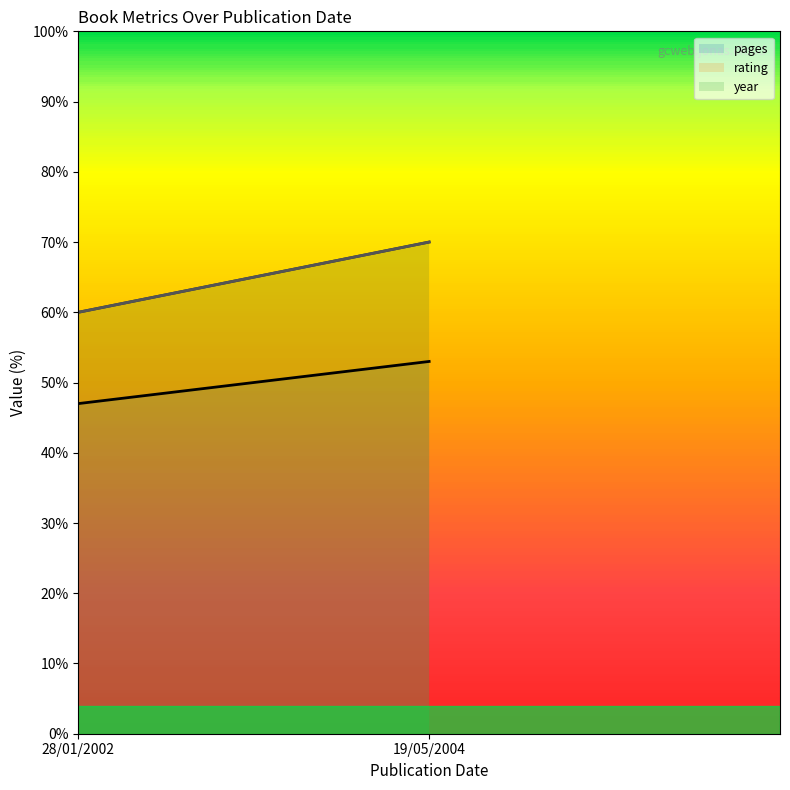

Read the pages (line) value at 19/05/2004.

53